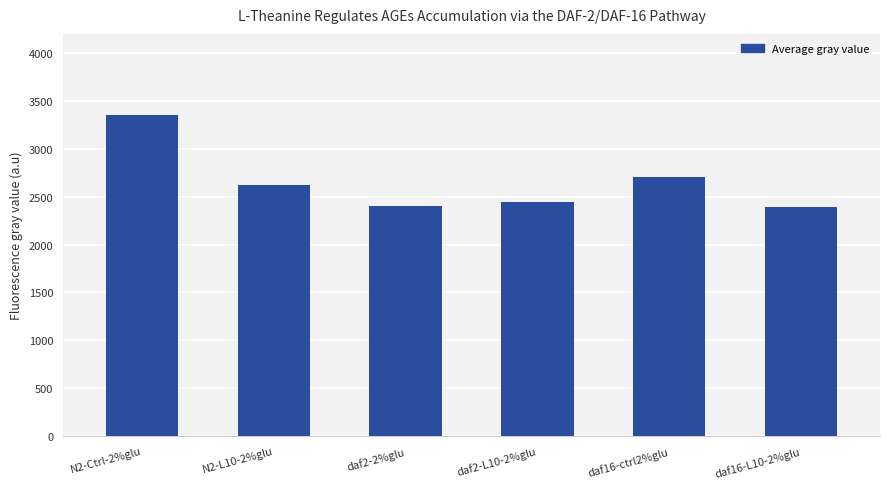

What is the label of the 6th bar from the right?

N2-Ctrl-2%glu